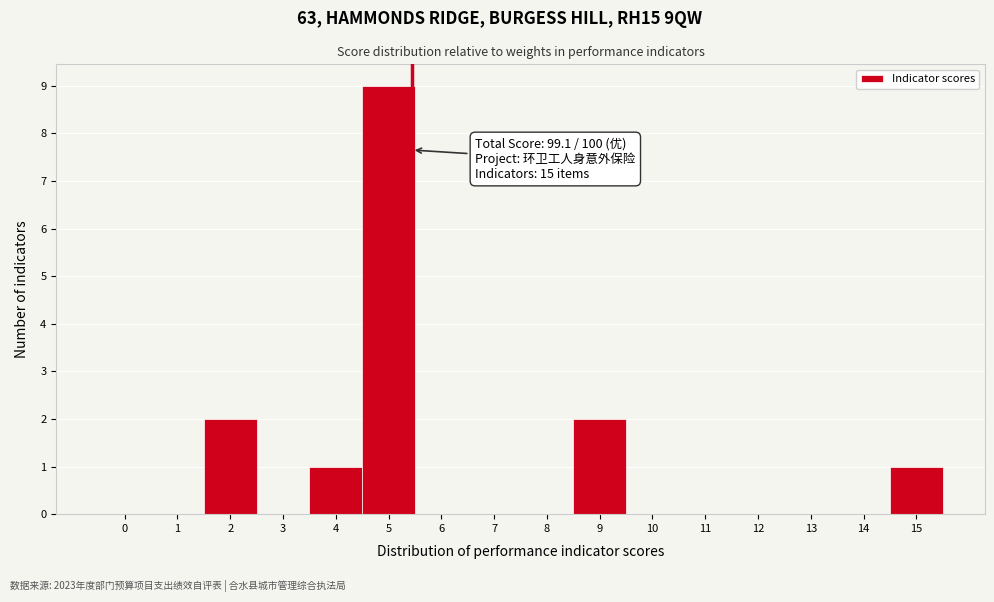

Reading left to right, what are all the values shown in this chart?

0=0	1=0	2=2	3=0	4=1	5=9	6=0	7=0	8=0	9=2	10=0	11=0	12=0	13=0	14=0	15=1